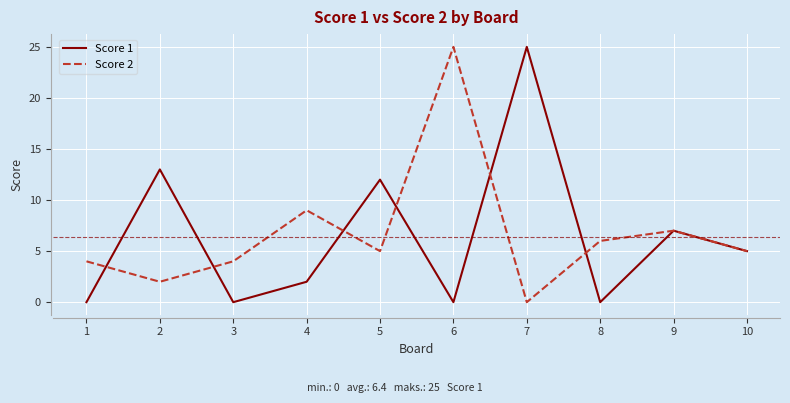

What is the maximum value shown in the chart?

25